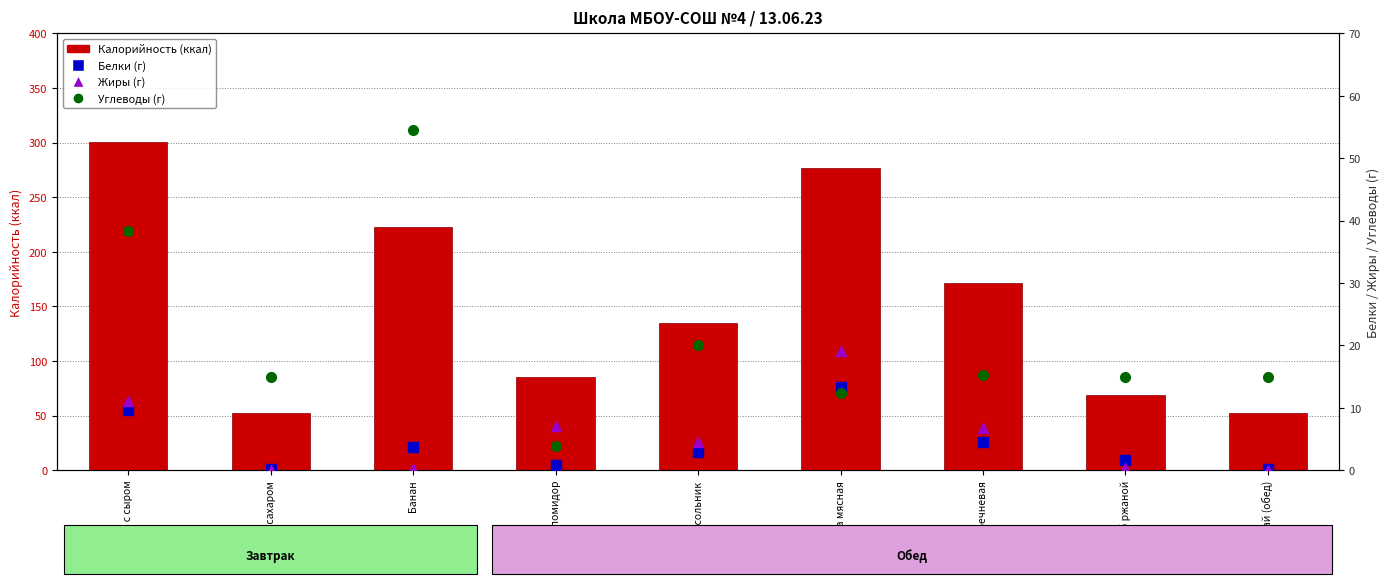

True or false: Углеводы has a value of 10.2 at Хлеб ржаной.

False